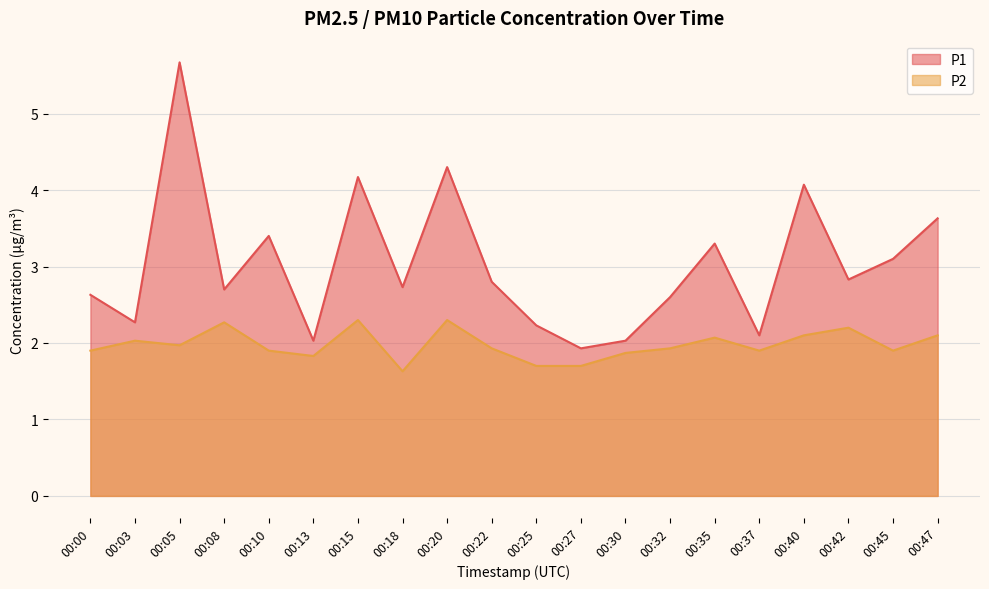

How many lines are shown in the chart?

2